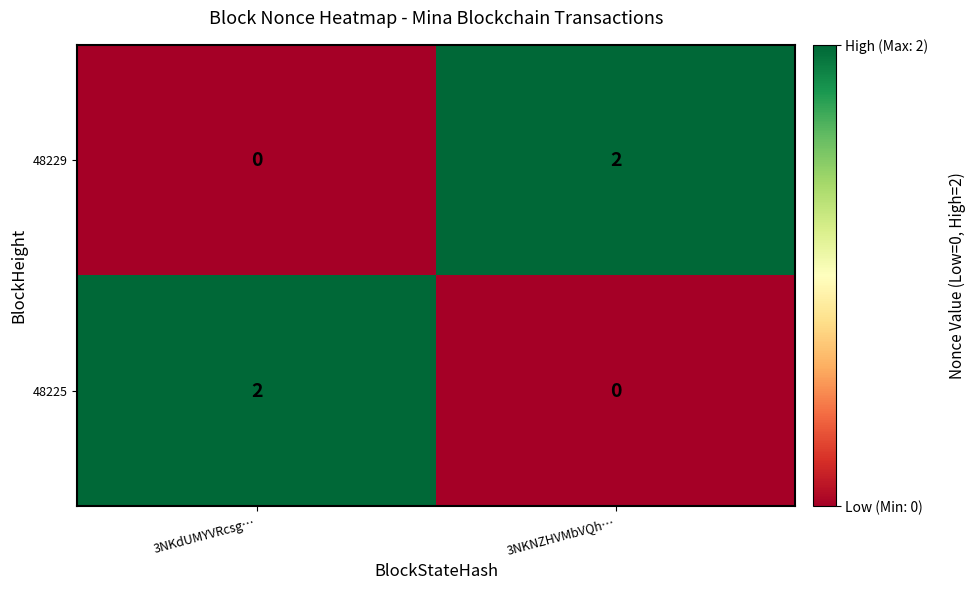

Reading left to right, extract all data points from this chart.

48229: 0	2
48225: 2	0